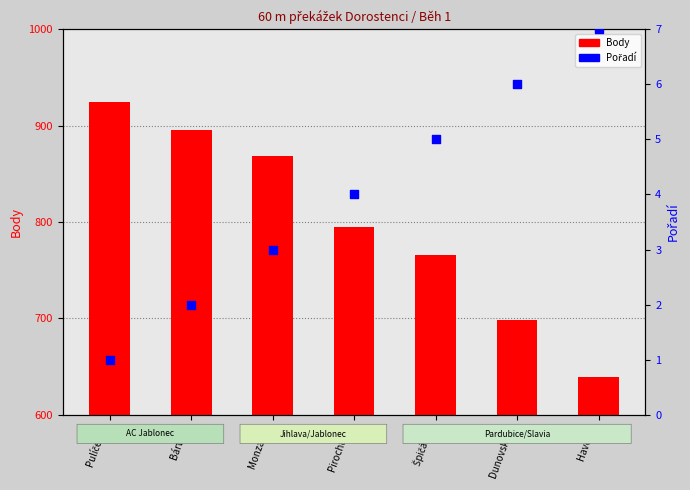

Which series contains the highest Y value?

Body